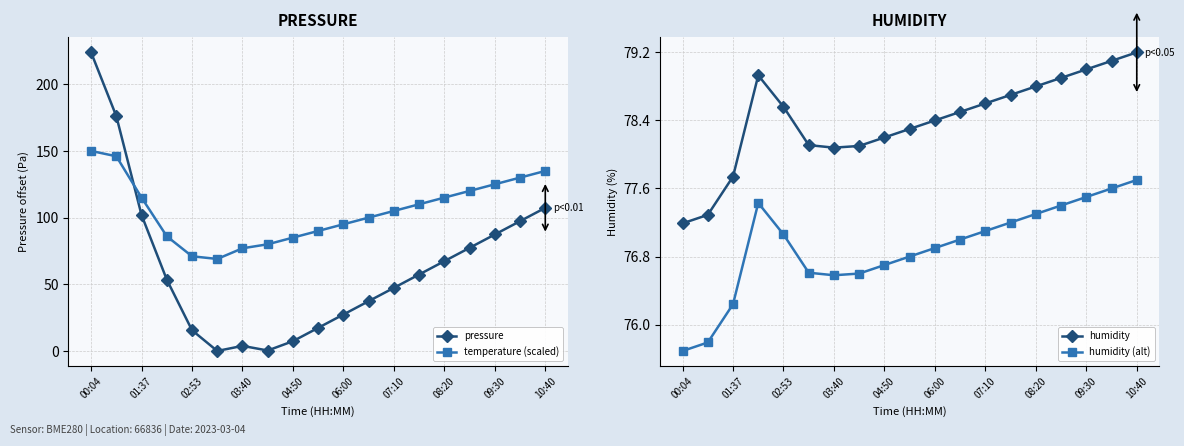

After their last crossing, which series has the higher values: humidity or pressure?

pressure